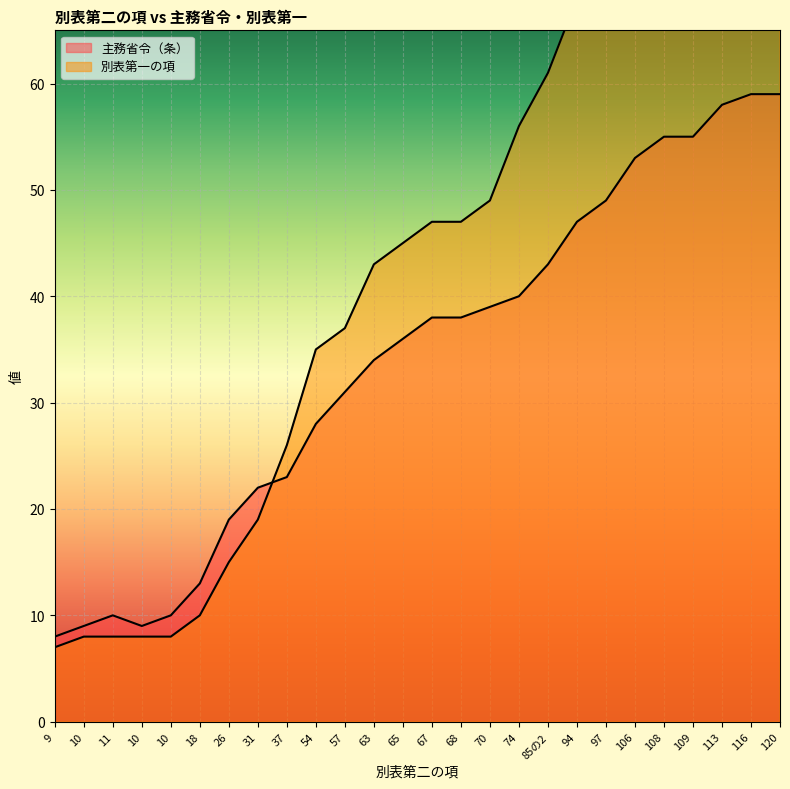

Rank the categories by 別表第一の項 value from highest to lowest.

120, 116, 113, 108, 109, 106, 97, 94, 85の2, 74, 70, 67, 68, 65, 63, 57, 54, 37, 31, 26, 18, 10, 11, 10, 10, 9